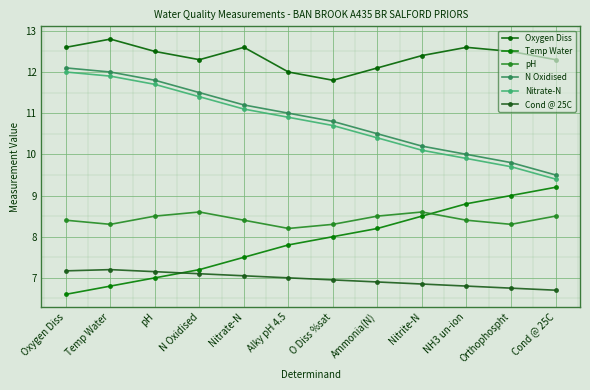

How many distinct data groups are displayed?

6